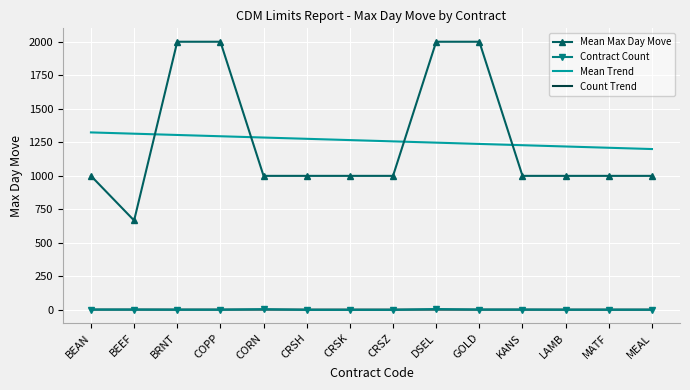

True or false: Count Trend and Mean Max Day Move intersect in this chart.

False